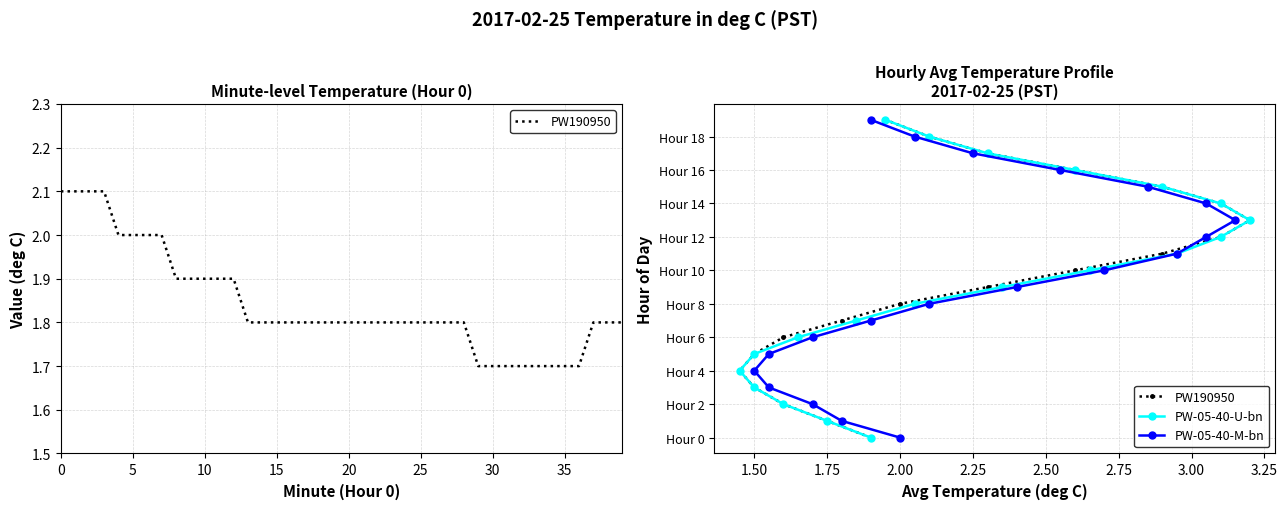

What are all the series names shown in the legend?

PW190950, PW-05-40-U-bn, PW-05-40-M-bn